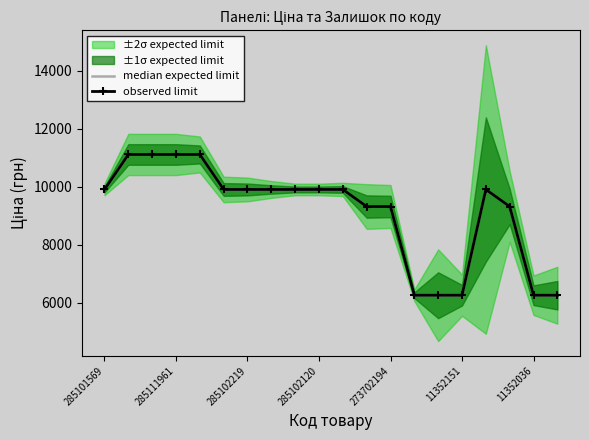

True or false: median expected limit and observed limit cross at least once.

False